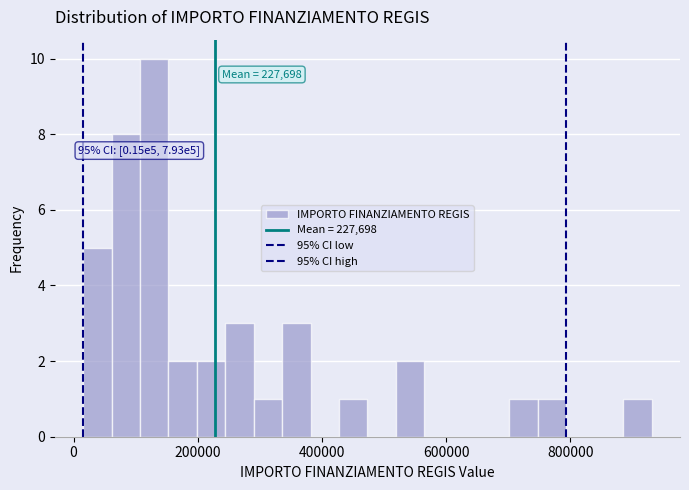

Read against the x-axis, roughly where is the centre of the tallest bar?

120000